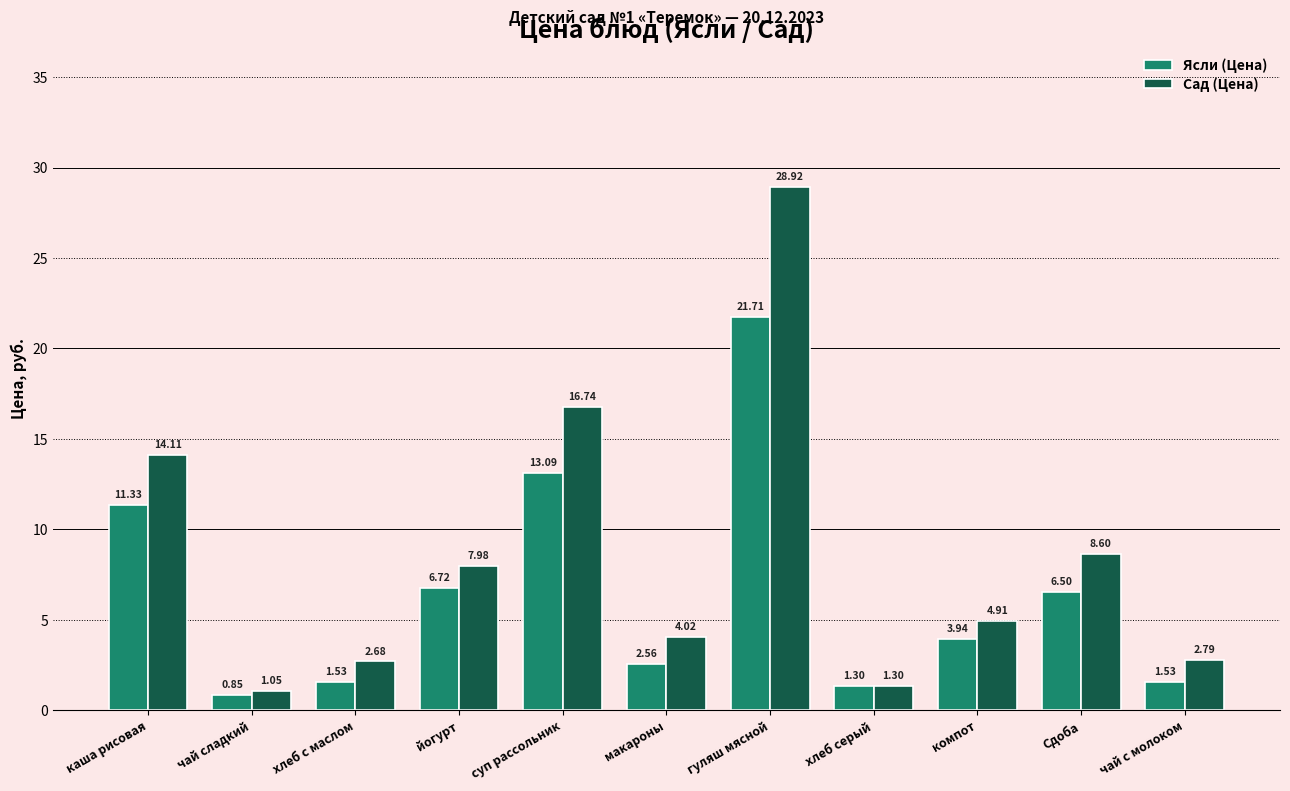

What is the highest value of the Сад (Цена) series?

28.9